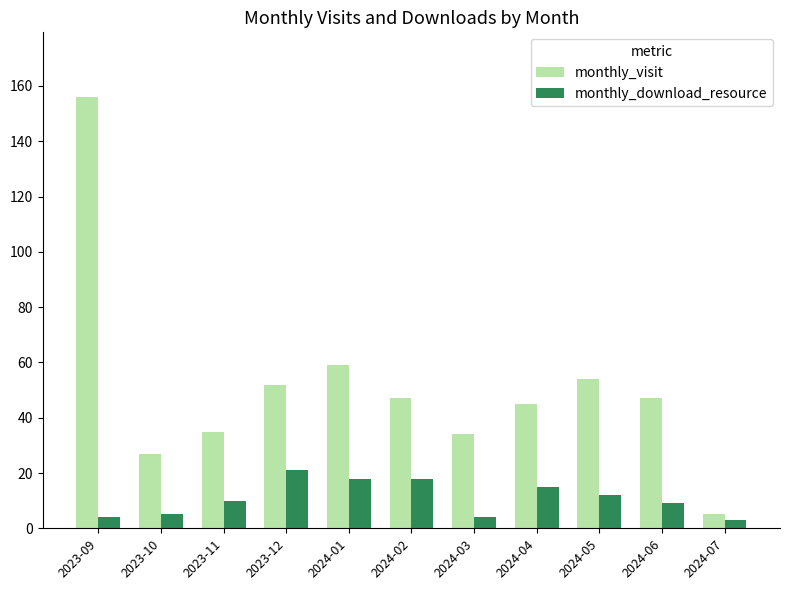

What is the sum of all monthly_visit values?

561